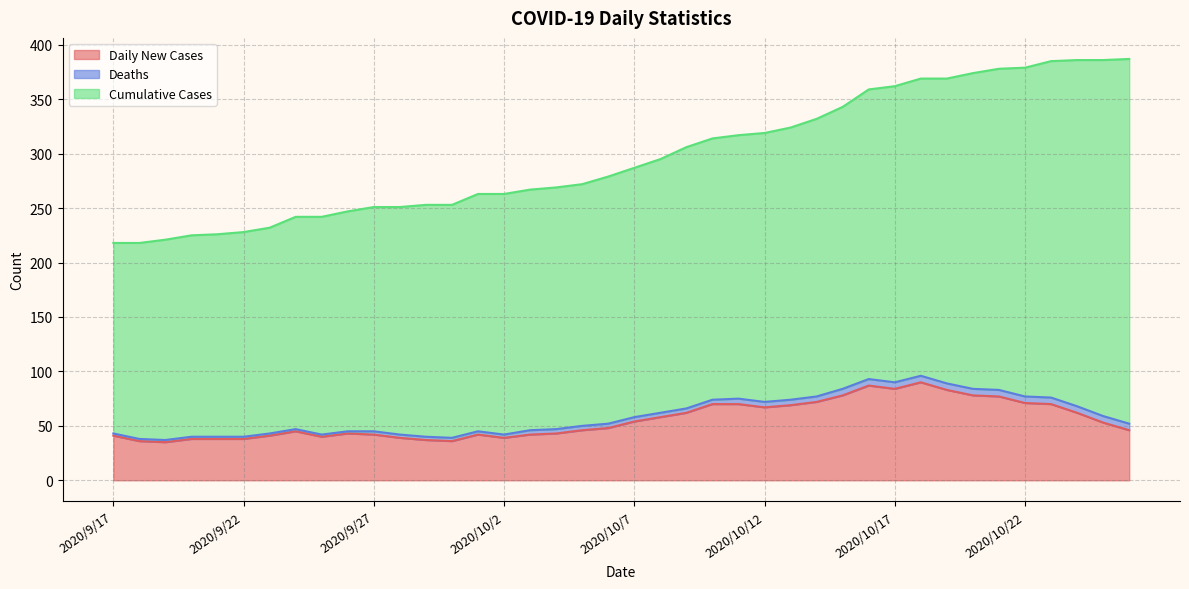

What is the difference between the maximum and second lowest values in the Cumulative Cases series?

155